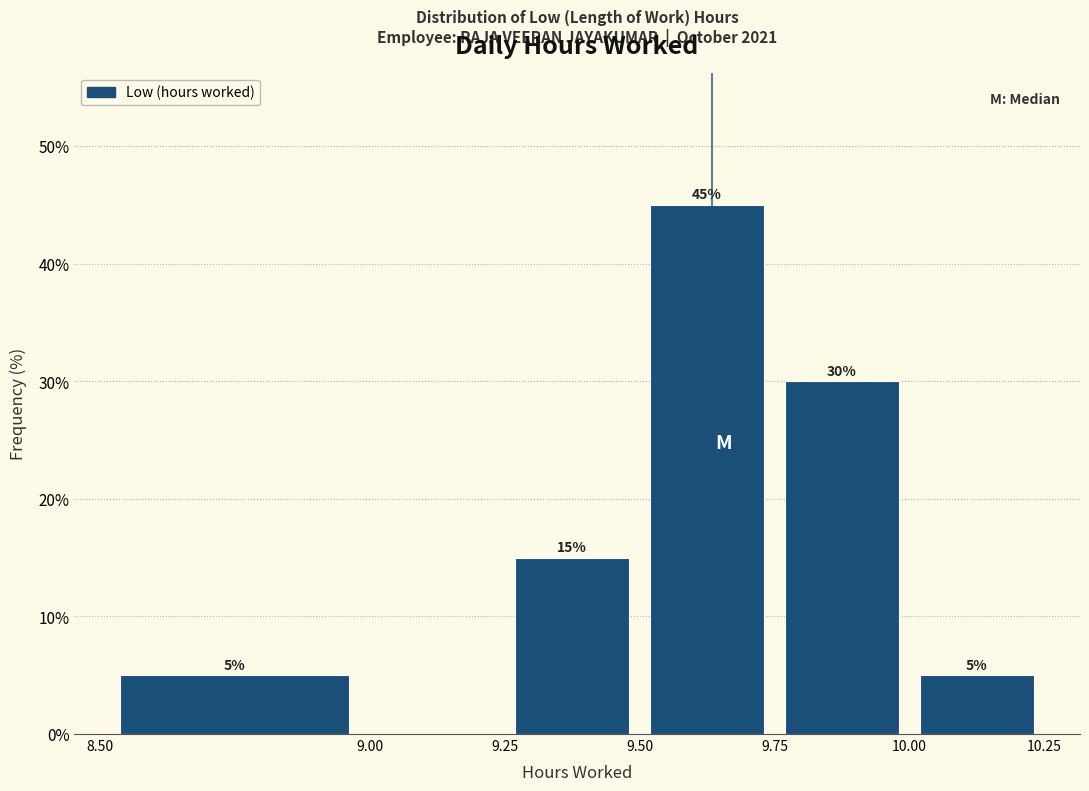

Over which range of the x-axis is the bar tallest?

9.50 to 9.75